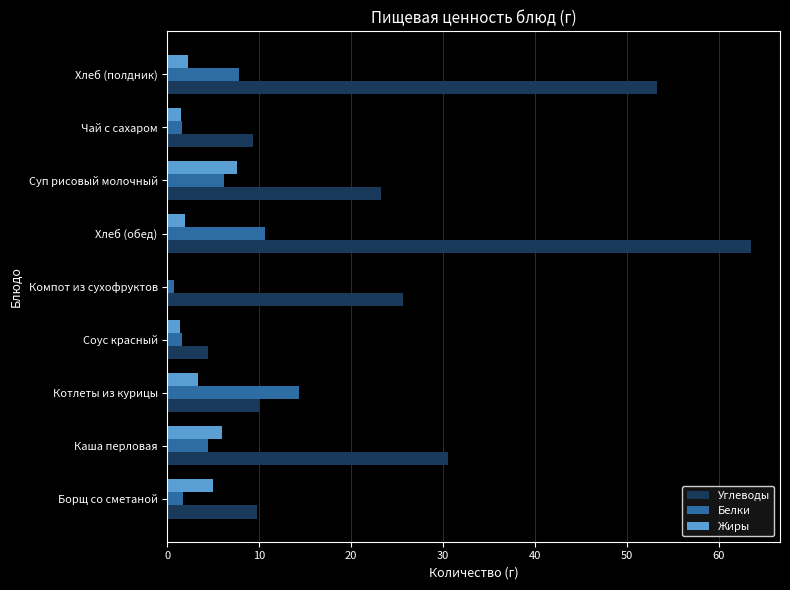

Which series has the largest total across all categories?

Углеводы